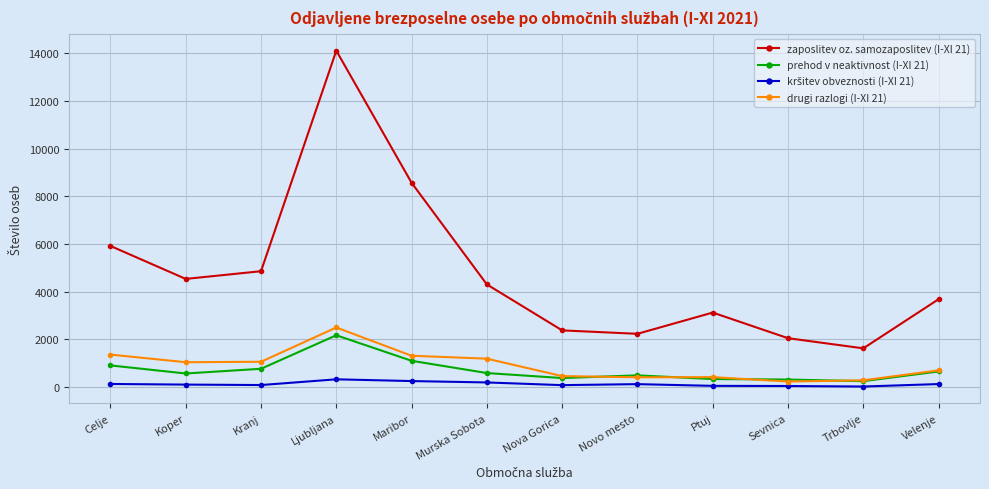

What is the sum of all zaposlitev oz. samozaposlitev (I-XI 21) values?

57435